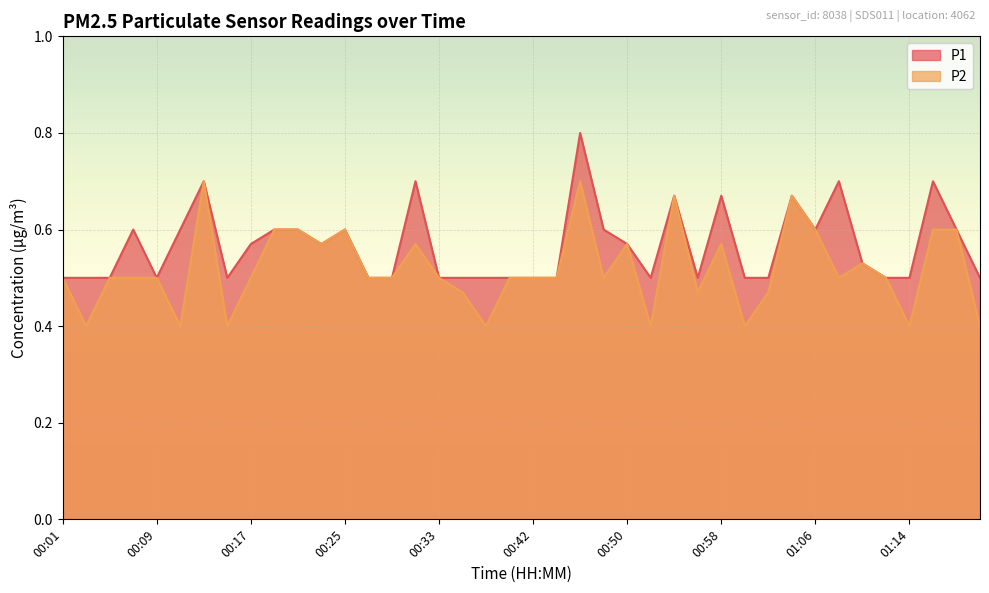

True or false: P2 and P1 intersect in this chart.

False